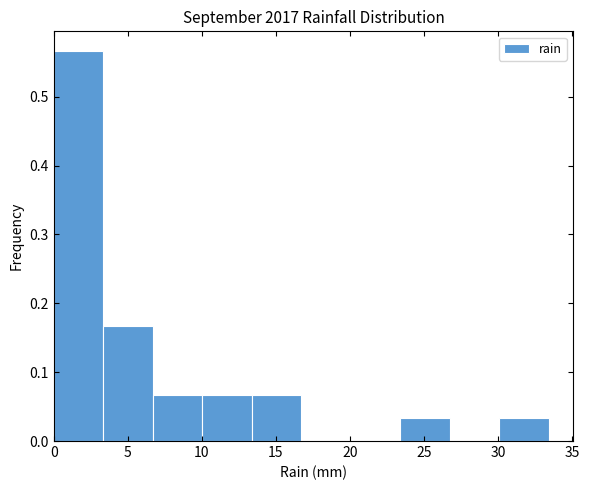

How tall is the bar that spans 13.5 to 16.5 on the x-axis? Neither the bar edges nor the heights are printed on the chart, so give them approximately, as read against the axes.

0.07